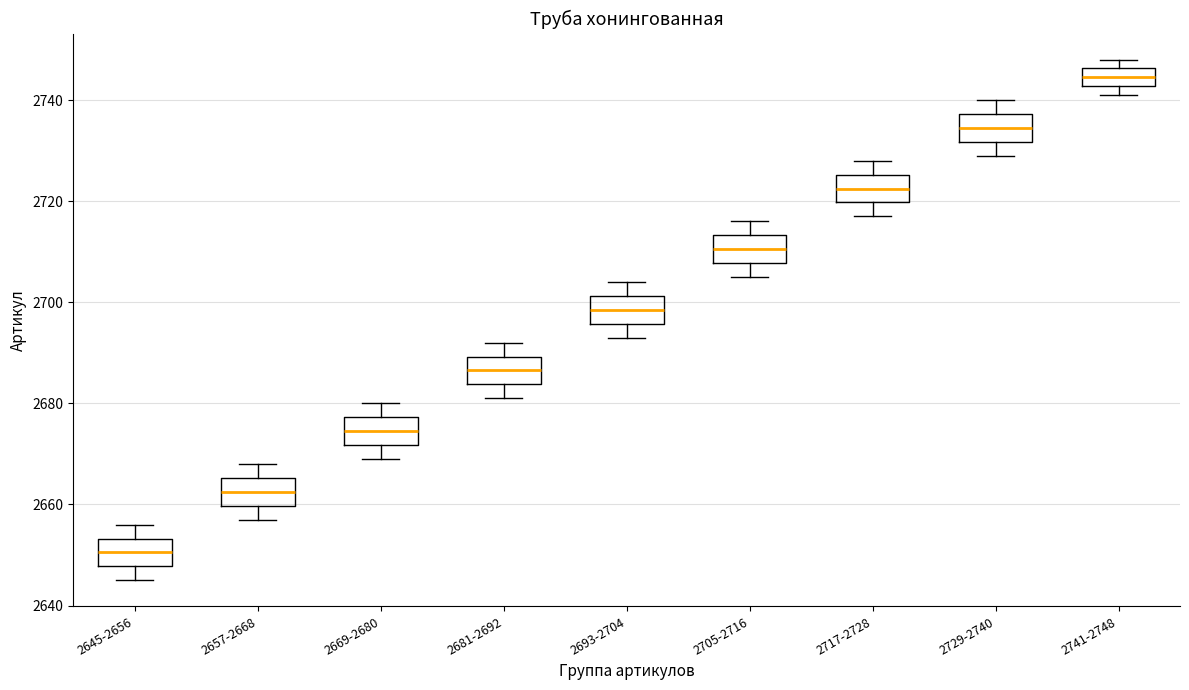

Where is the lower edge of the box for 2741-2748 on the y-axis? The values are not printed on the chart, so give them approximately, as read against the axis.

2742